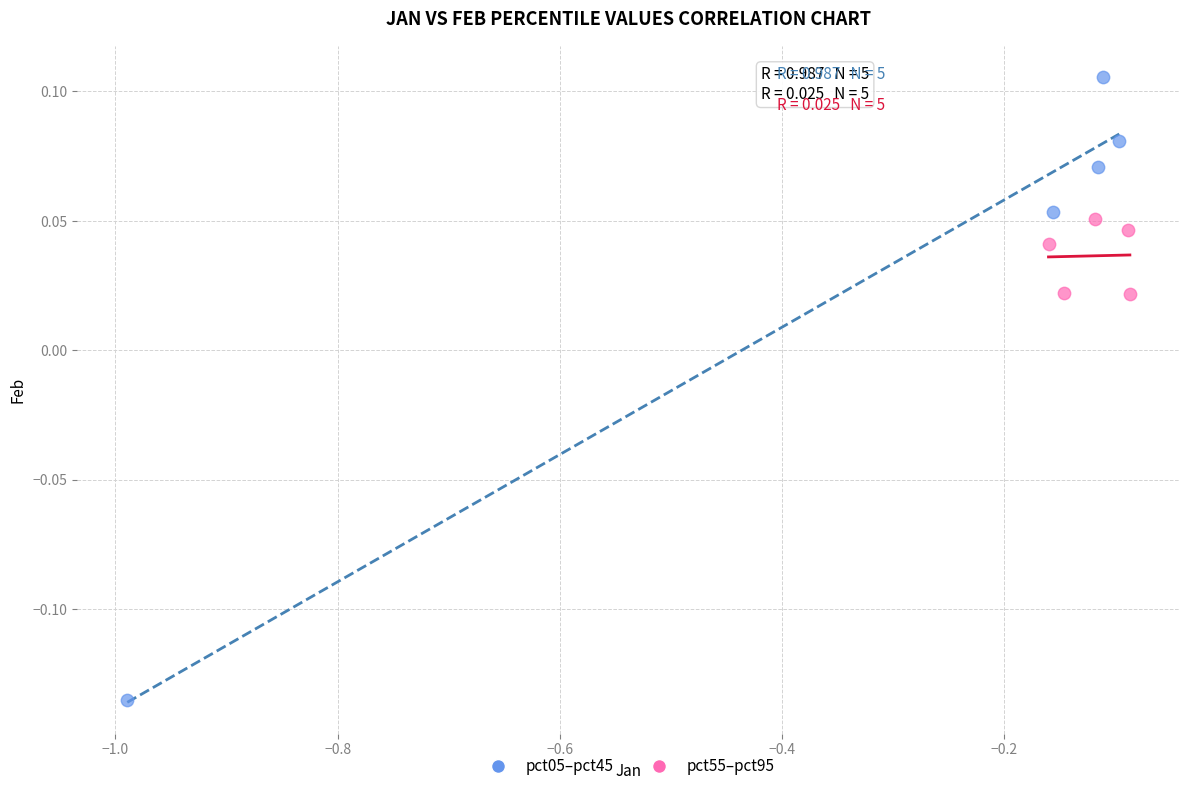

Which series contains the highest Y value?

pct05–pct45